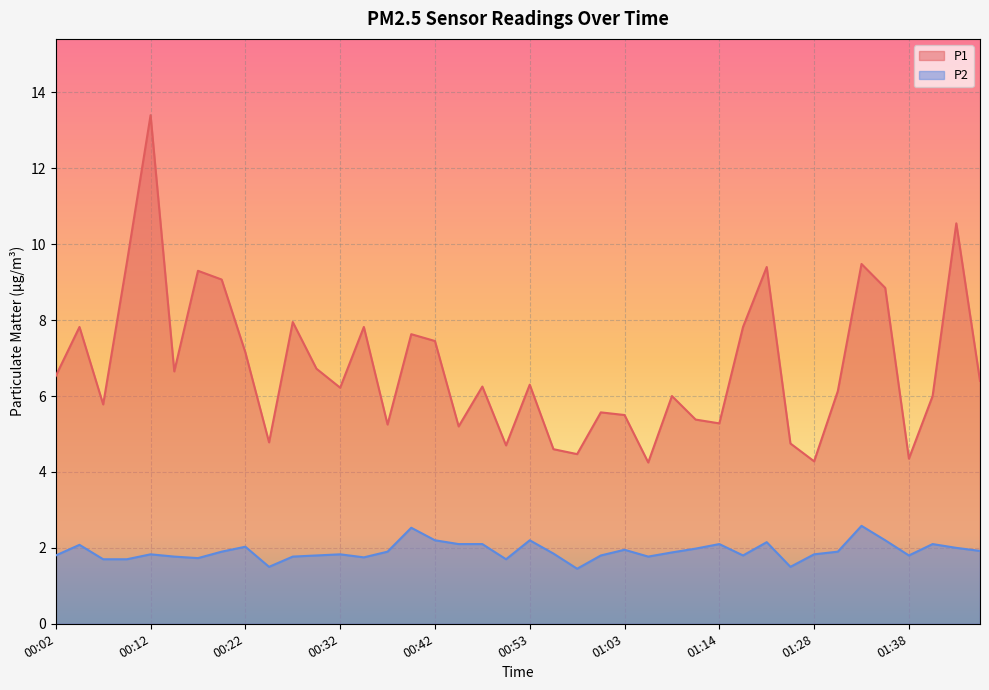

What is the sum of the P2 values at 01:03 and 00:17?

3.7